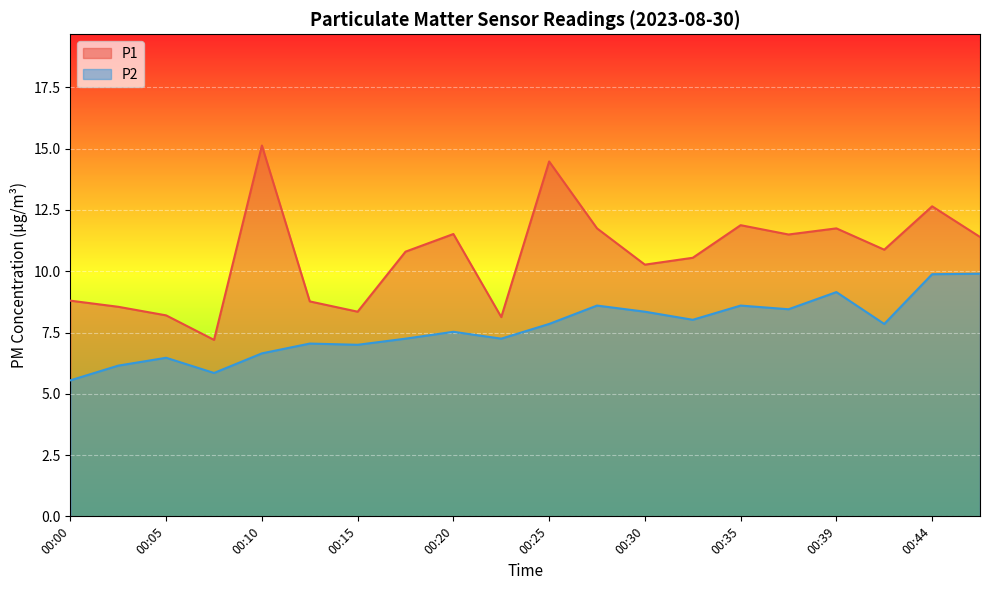

What is the value of the P2 point at the 13th from the left?

8.3